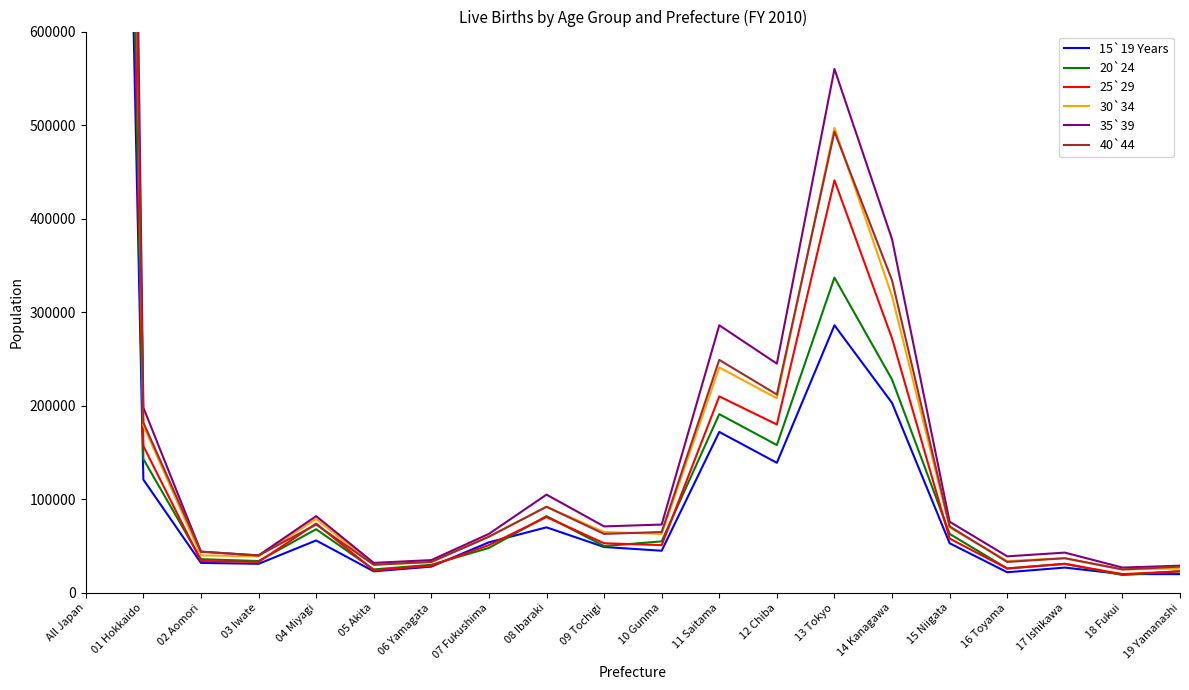

What is the value of the 30`34 point at the 4th from the left?

39000